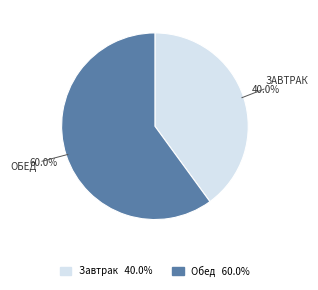

To the nearest percent, what is the difference between the Обед and Завтрак slice percentages?

20%